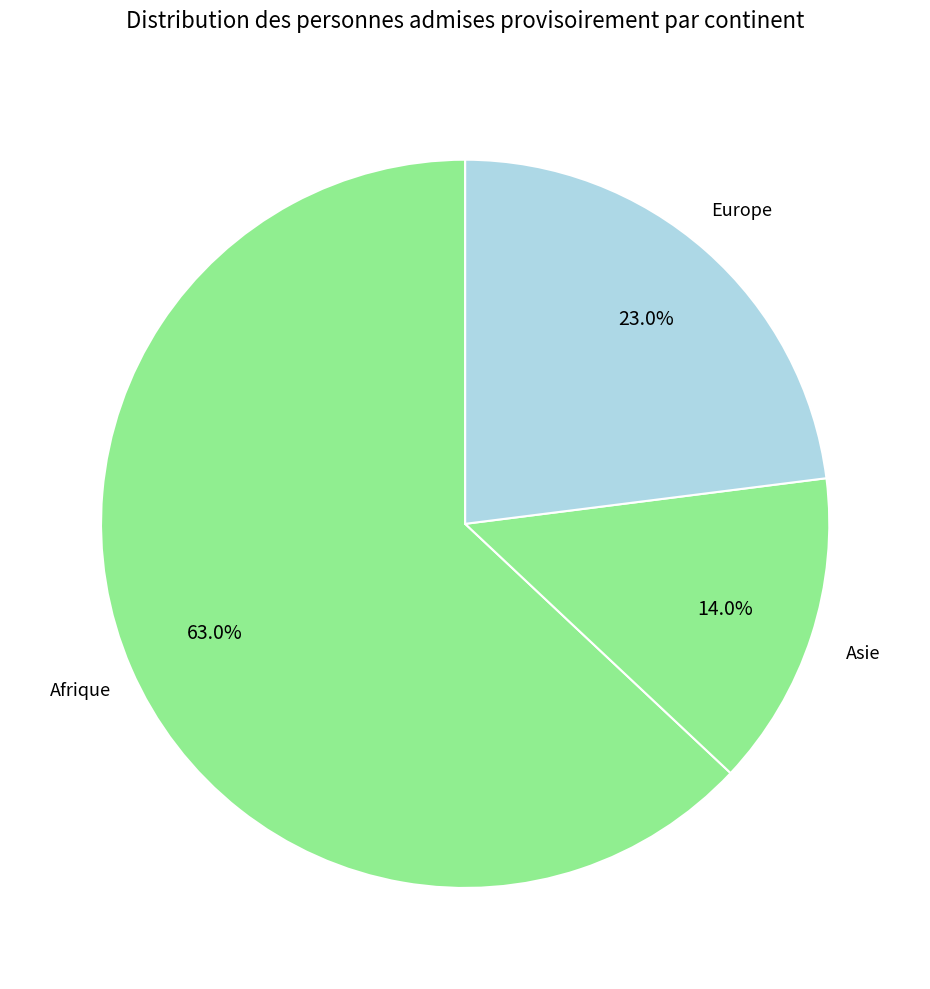

To the nearest percent, what percentage of the pie is Afrique?

63%